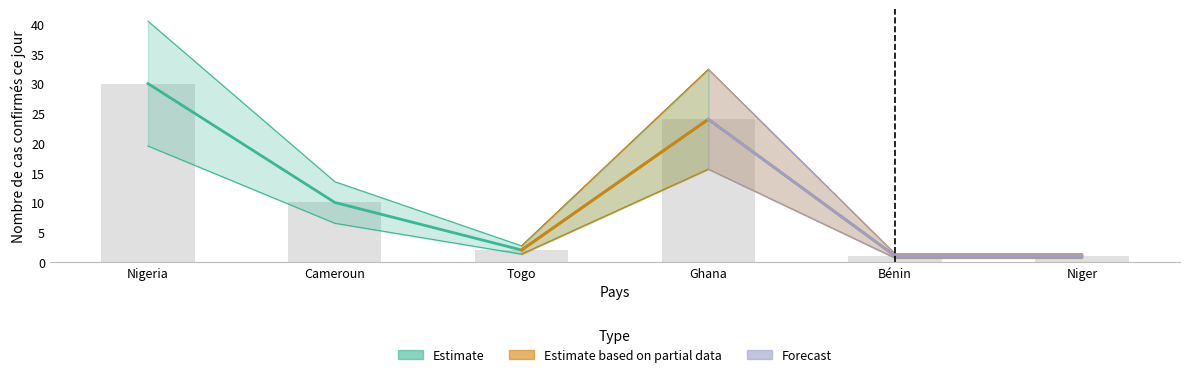

List the labels in order of value, largest first.

Nigeria, Ghana, Cameroun, Togo, Bénin, Niger